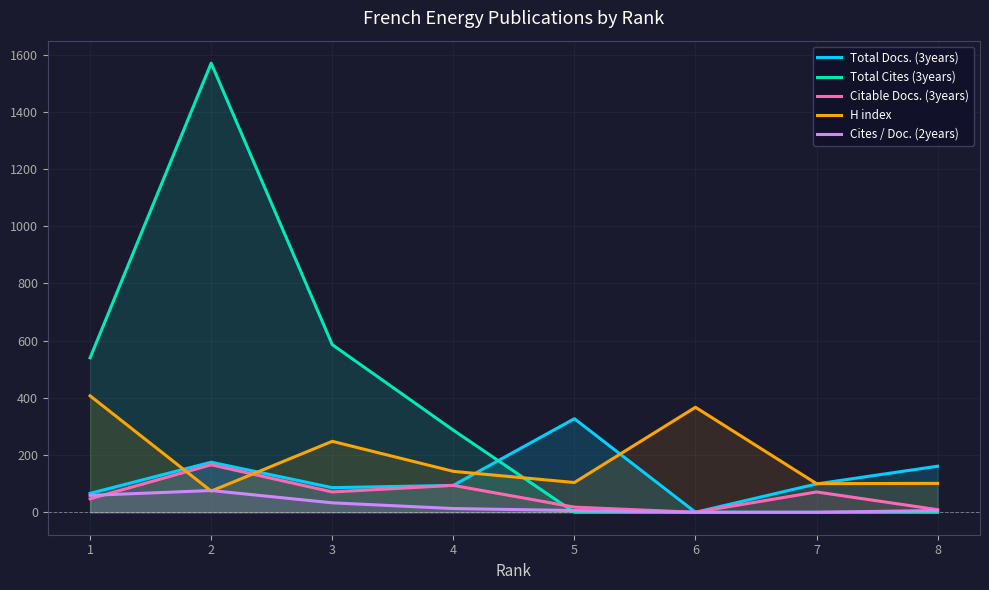

The value of H index at 8 is 64. True or false?

False